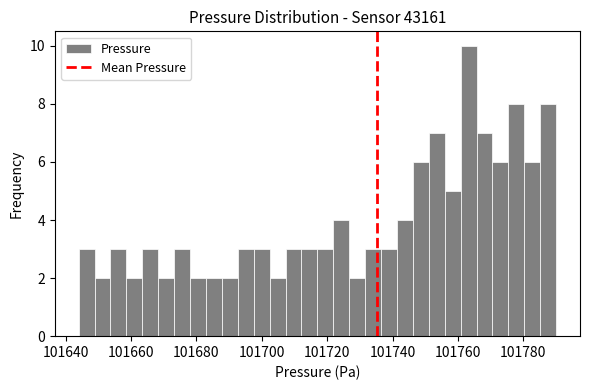

Around what value on the x-axis is the tallest bar? Give the approximate position of its centre, as read against the axis.

101764